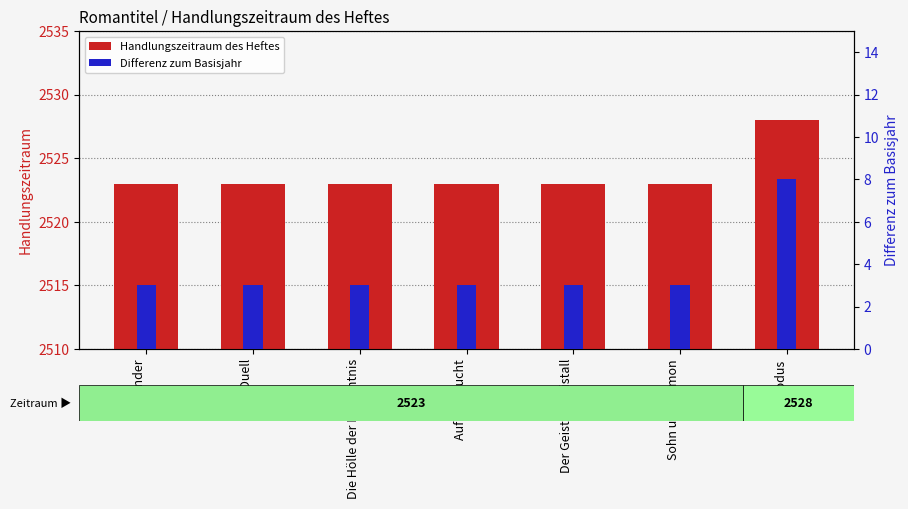

How many bars are there in each group?

2